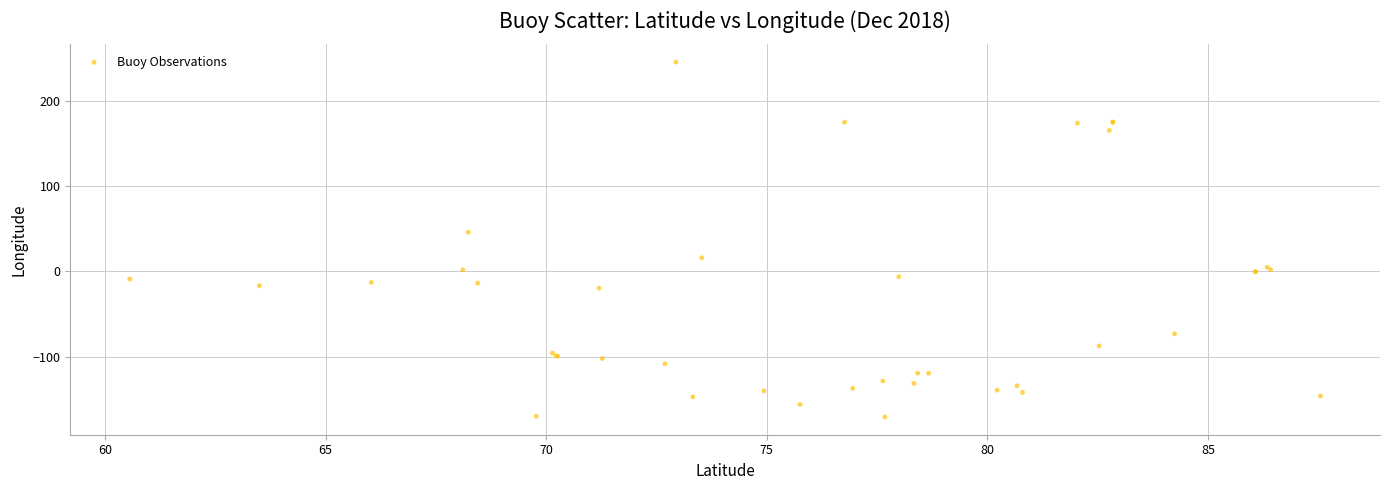

What Y value in the scatter plot is closest to 37?

46.2